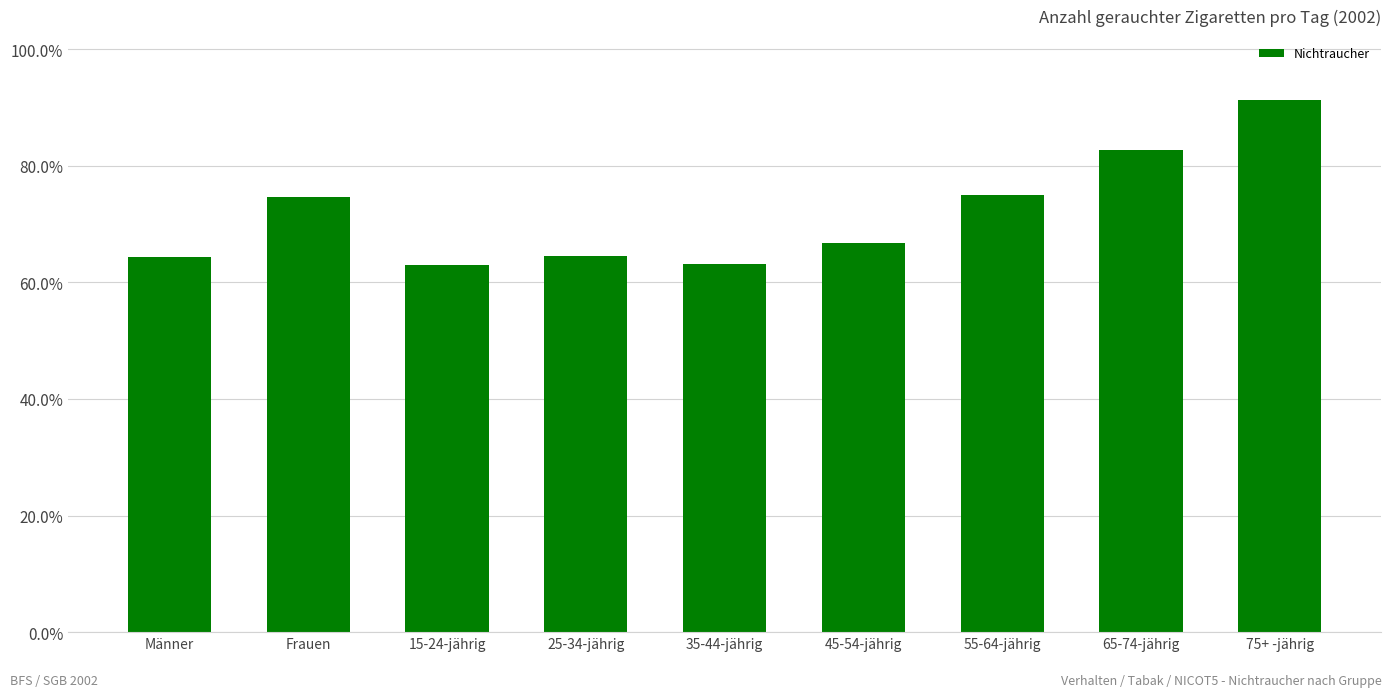

What is the value of the 4th bar from the left?

64.4